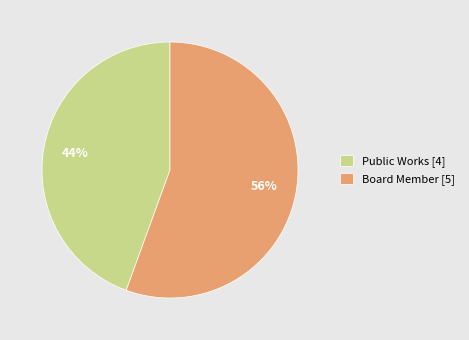

What is the smallest slice in the pie chart?

Public Works